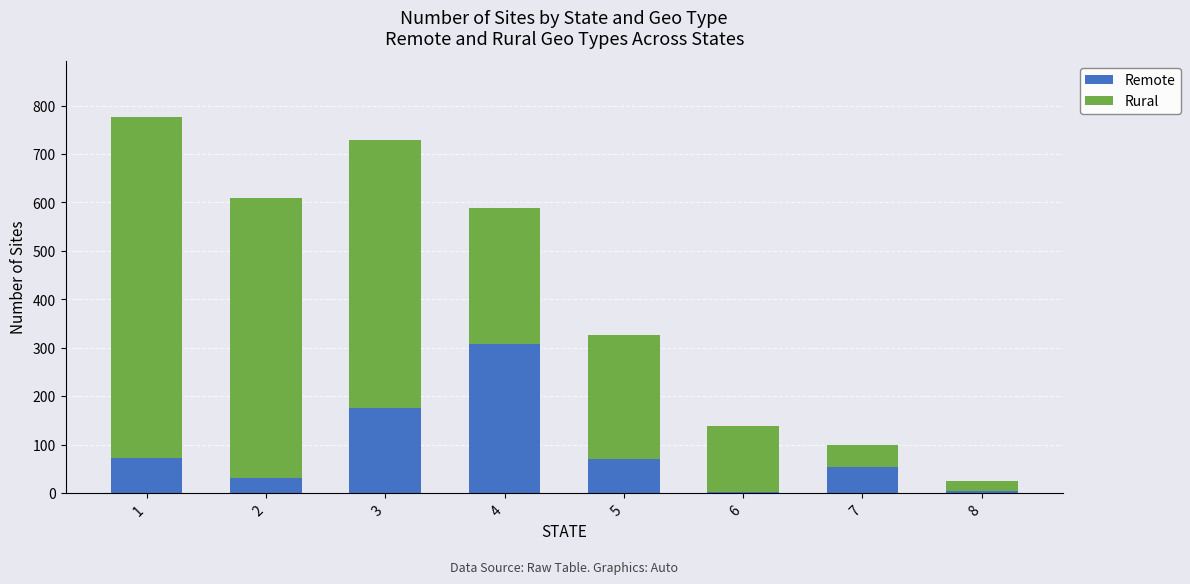

The value of Remote at 3 is 248. True or false?

False